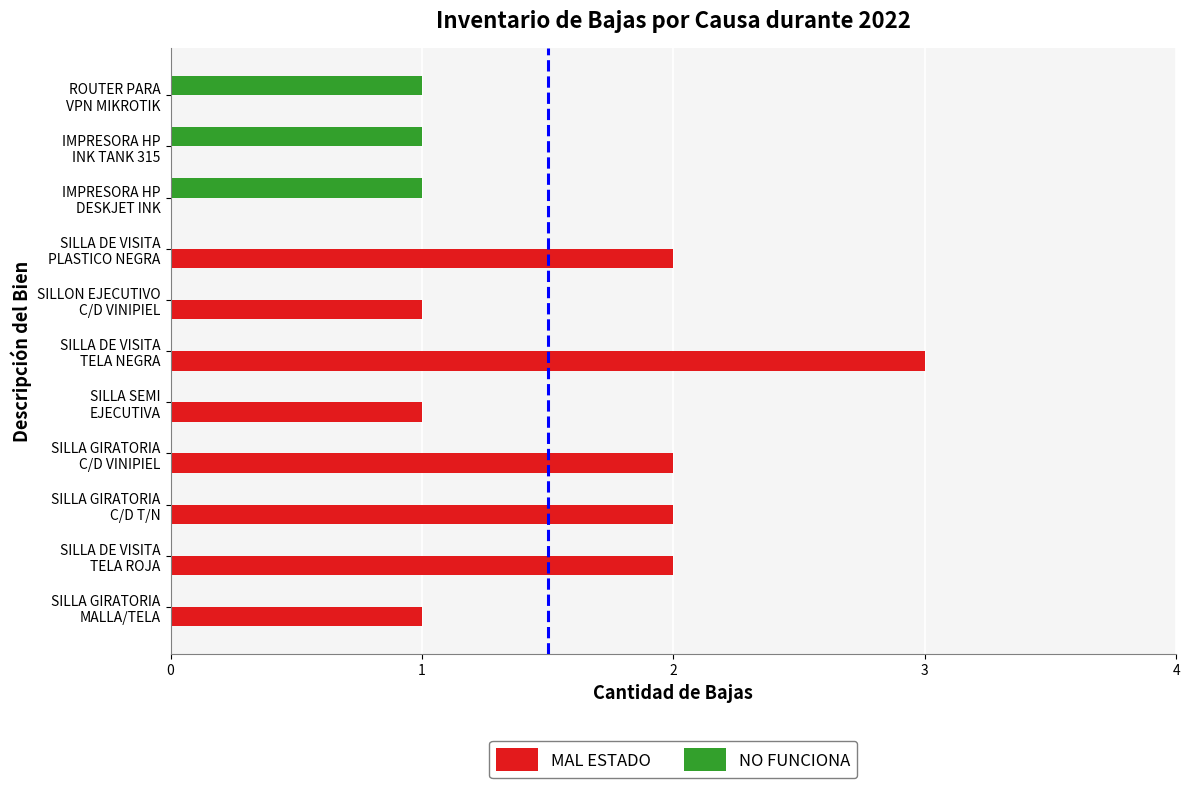

What is the sum of all MAL ESTADO values?

14